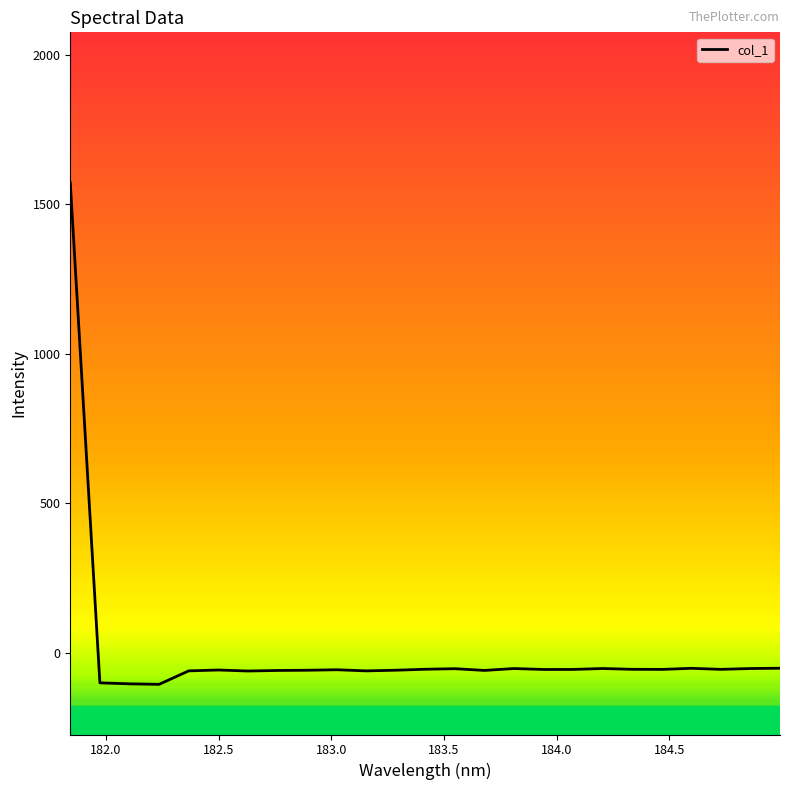

How many values are below zero?

24